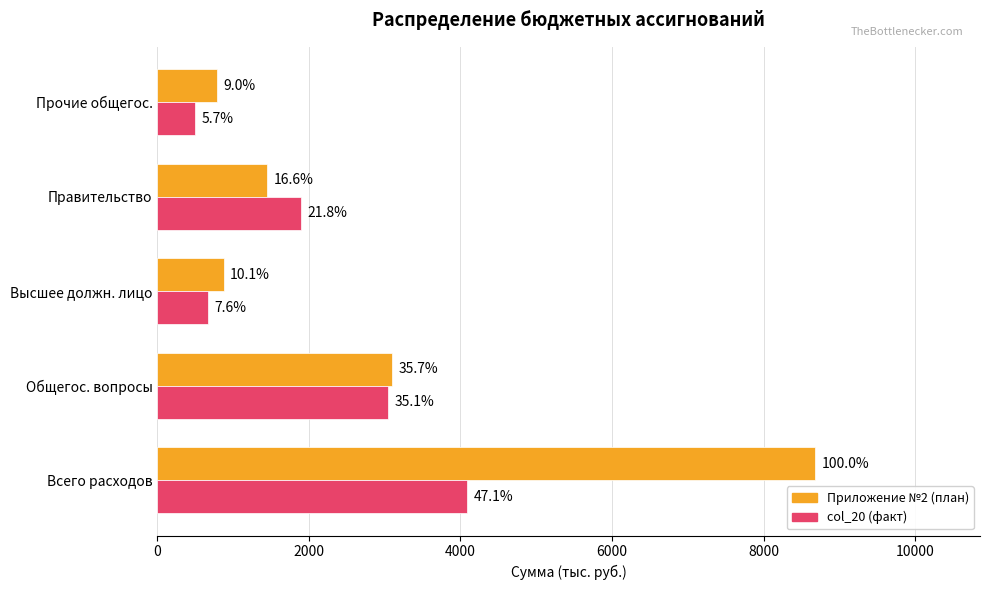

Rank the series by their maximum value, from lowest to highest.

col_20 (факт), Приложение №2 (план)